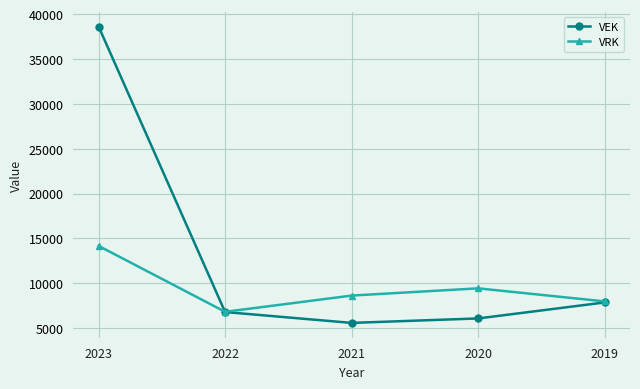

What is the value of the VEK point at the 5th from the left?

7868